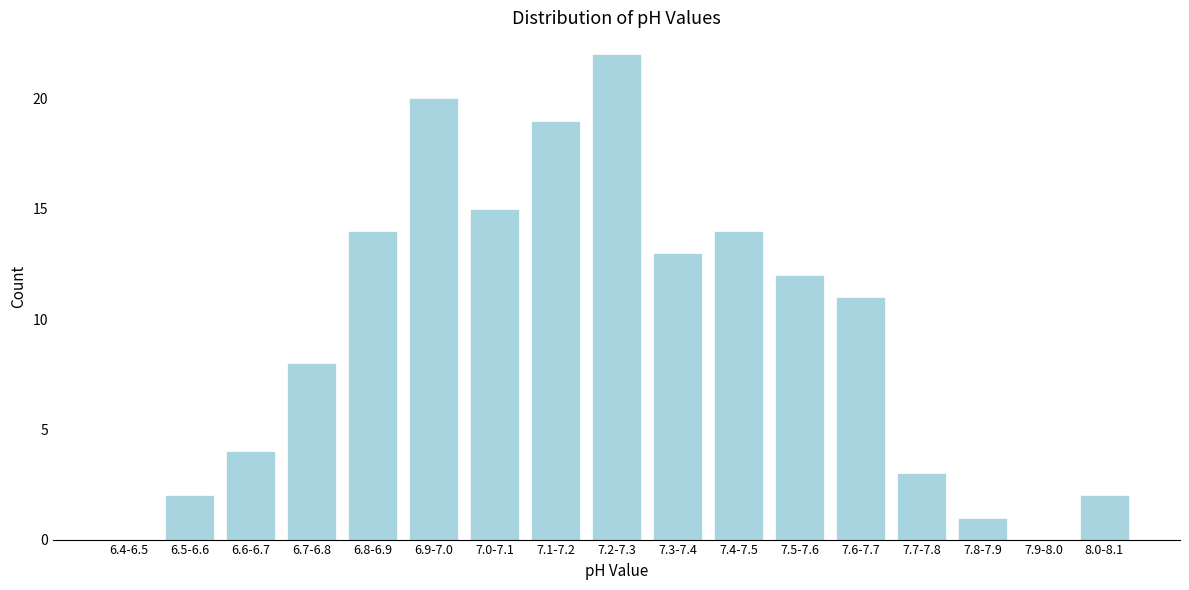

Reading right to left, transcribe all the data shown in this chart.

8.0-8.1=2	7.9-8.0=0	7.8-7.9=1	7.7-7.8=3	7.6-7.7=11	7.5-7.6=12	7.4-7.5=14	7.3-7.4=13	7.2-7.3=22	7.1-7.2=19	7.0-7.1=15	6.9-7.0=20	6.8-6.9=14	6.7-6.8=8	6.6-6.7=4	6.5-6.6=2	6.4-6.5=0